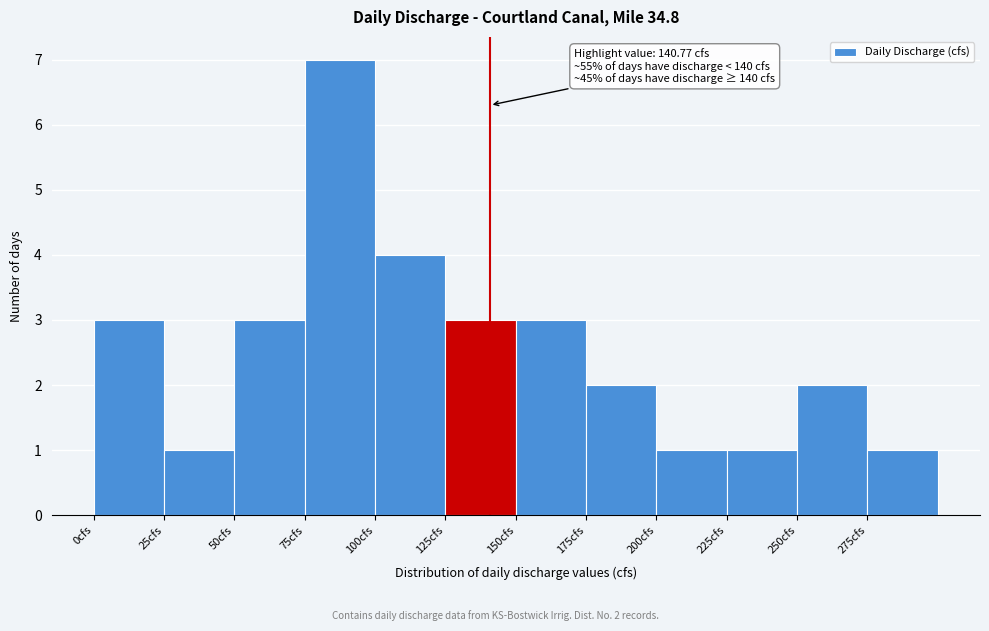

Which range on the x-axis has the tallest bar?

75 to 100